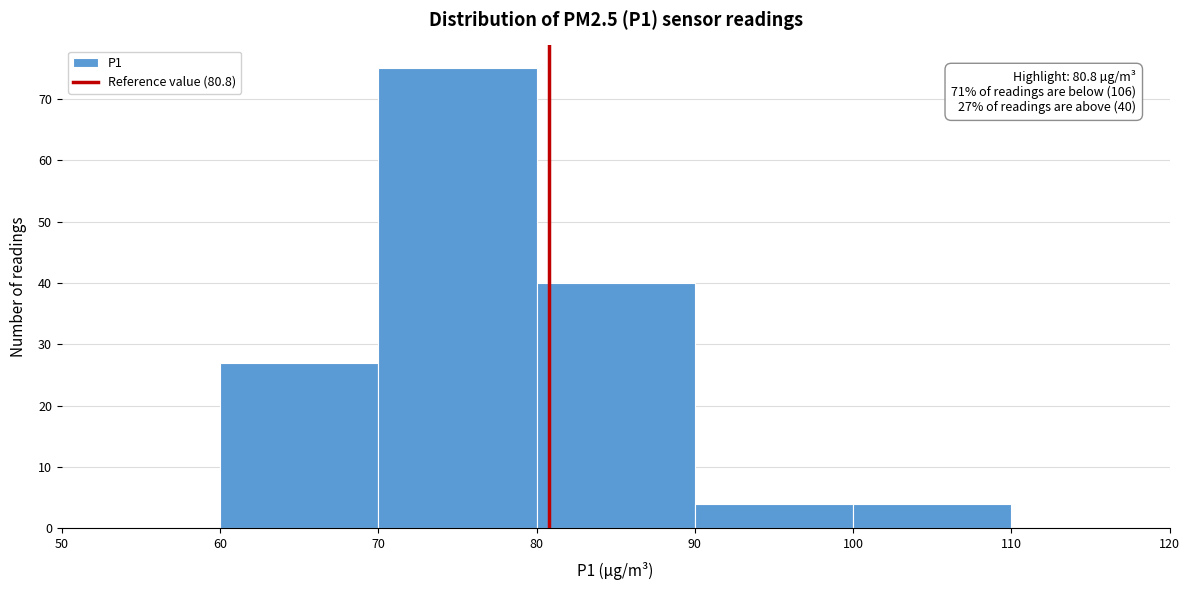

Over which range of the x-axis is the bar tallest?

70 to 80